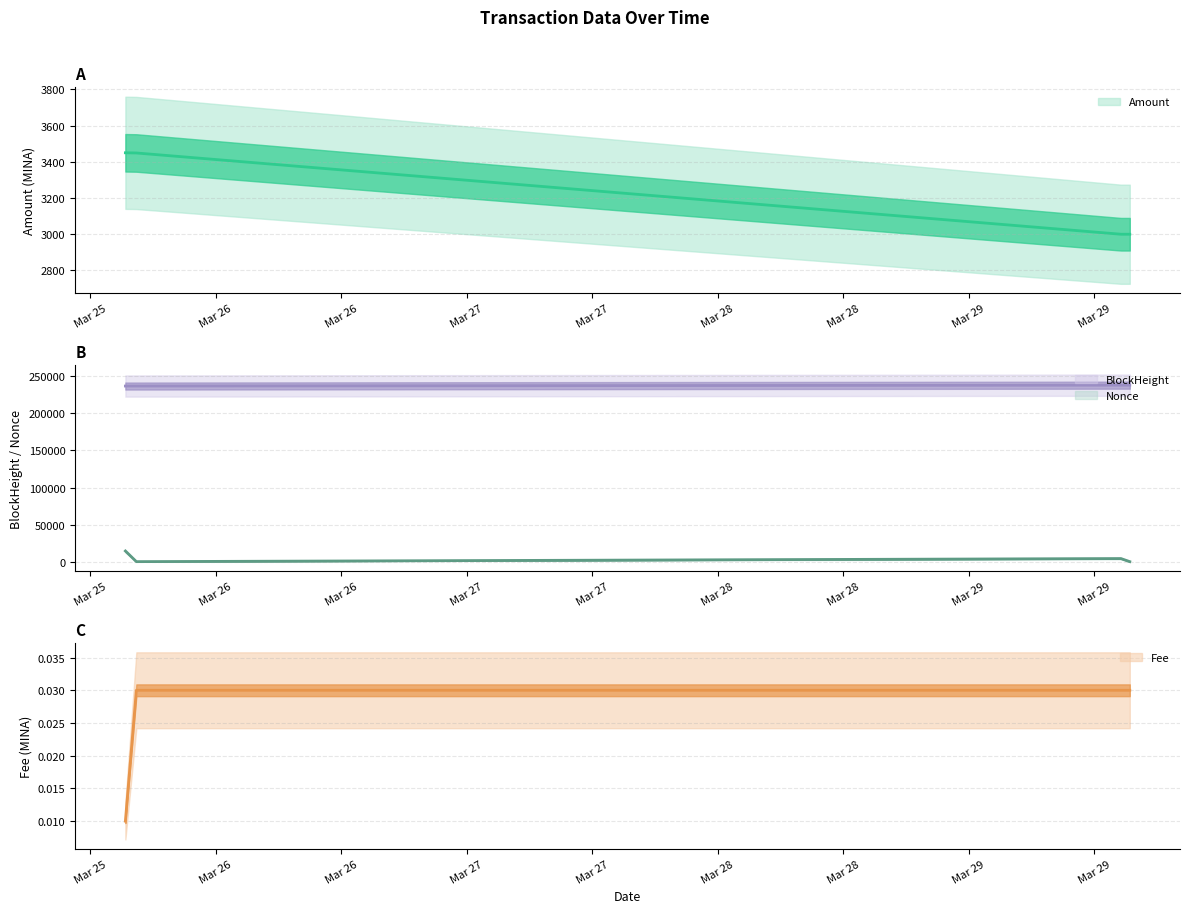

What are all the series names shown in the legend?

Amount, Fee, BlockHeight, Nonce